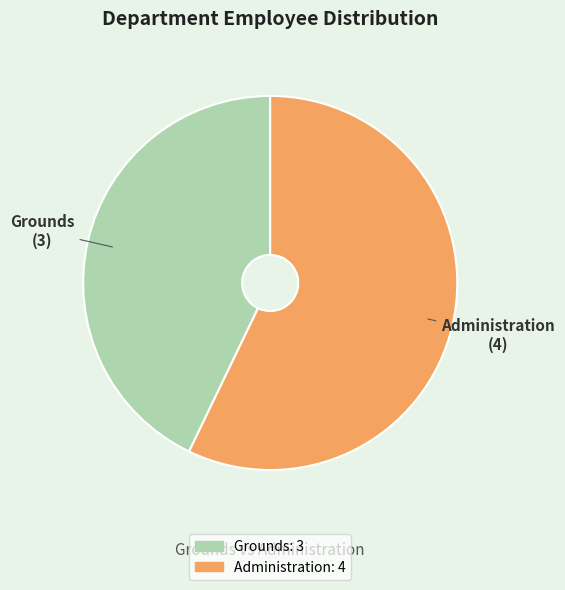

True or false: Grounds accounts for 43% of the total.

True